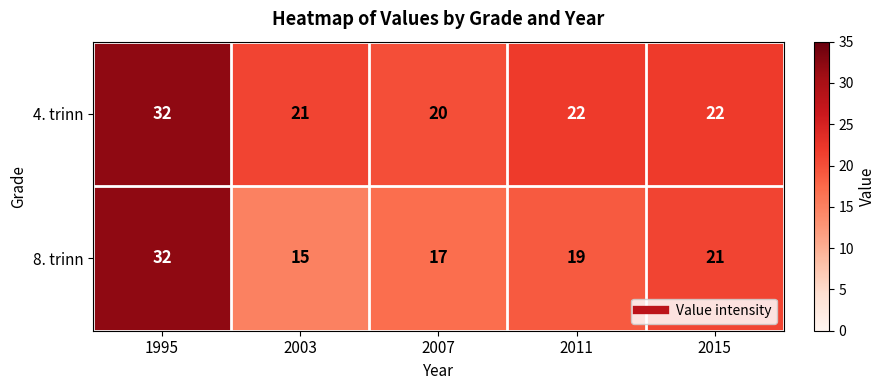

What is the sum of all 4. trinn values?

117